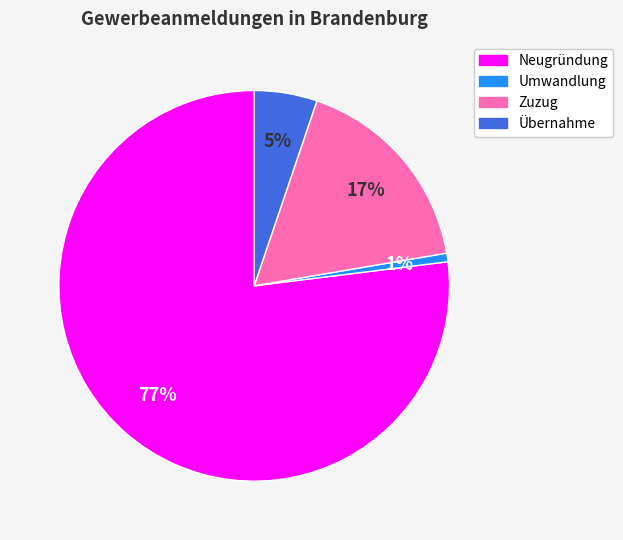

To the nearest percent, what is the combined percentage of Neugründung and Zuzug?

94%